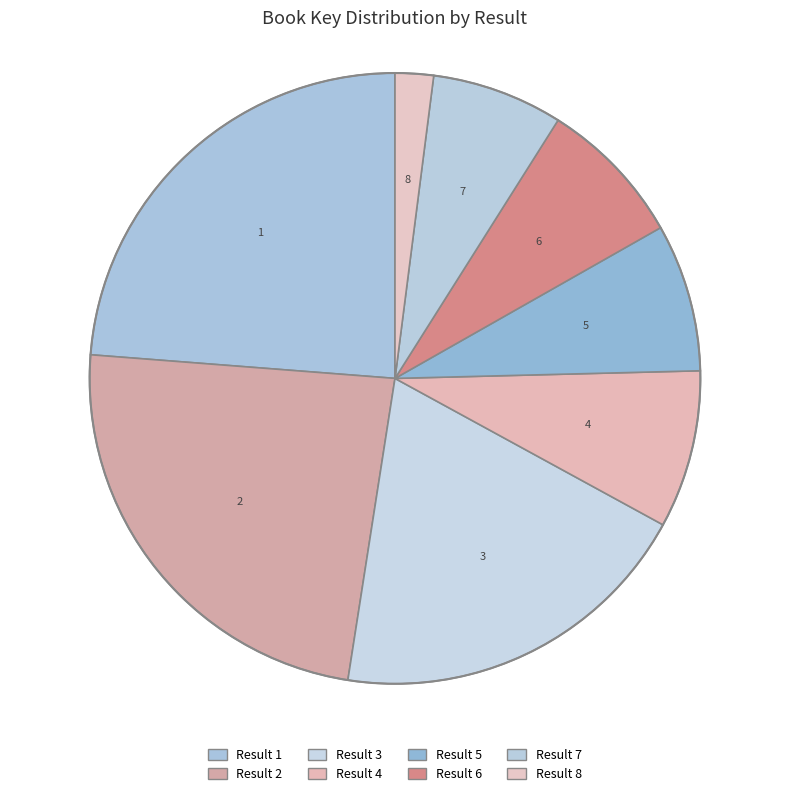

Is there any slice that represents more than half of the pie?

No